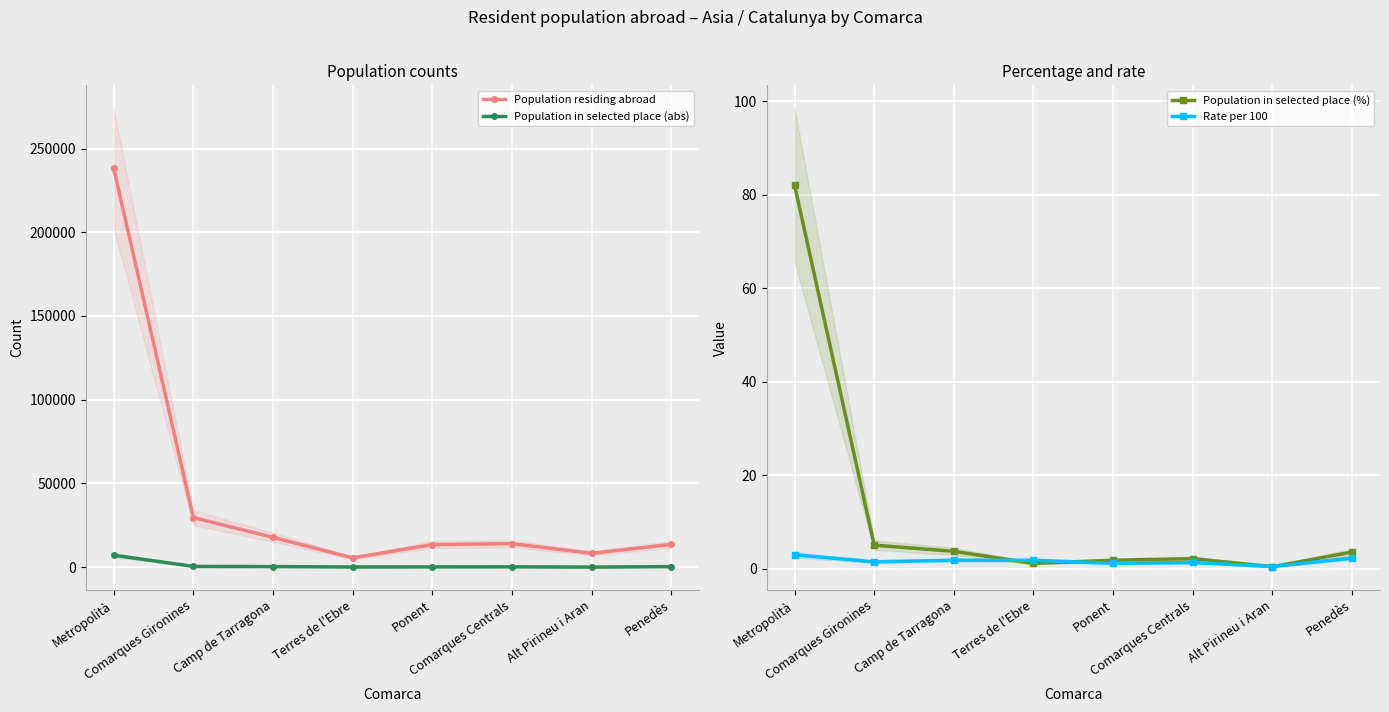

Which category has the lowest value in the Population in selected place (%) series?

Alt Pirineu i Aran